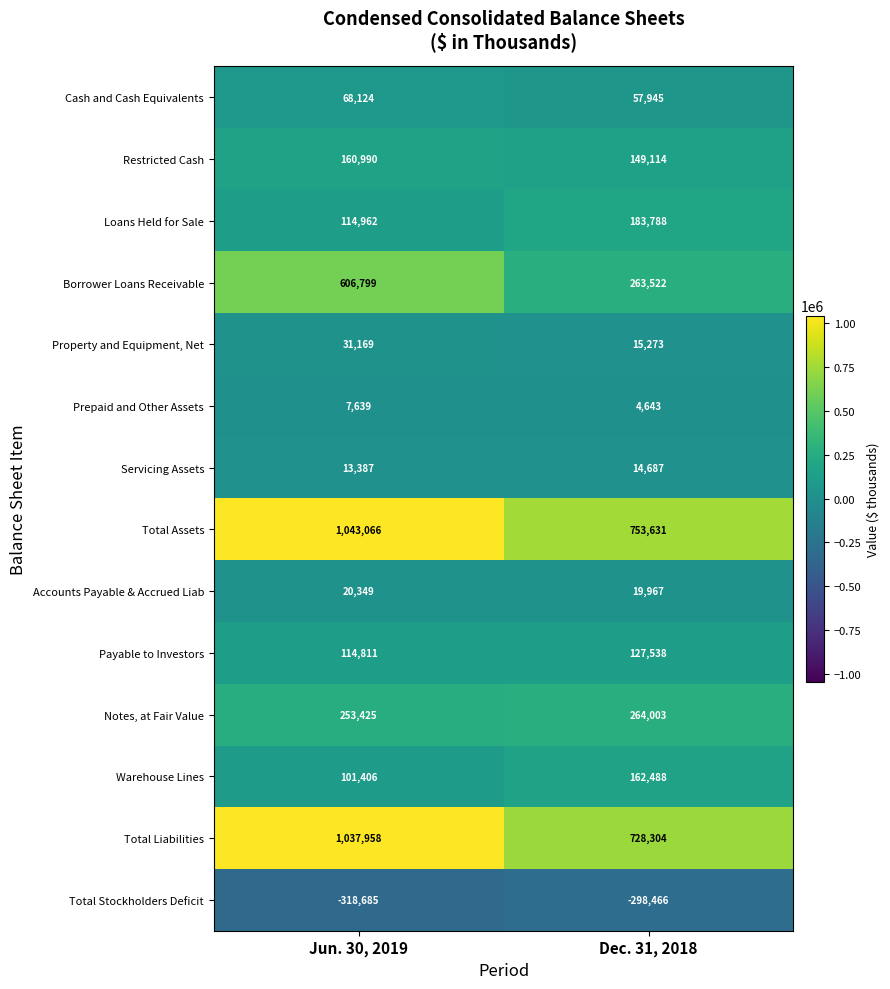

Is it true that Total Liabilities equals 728304 at Dec. 31, 2018?

True